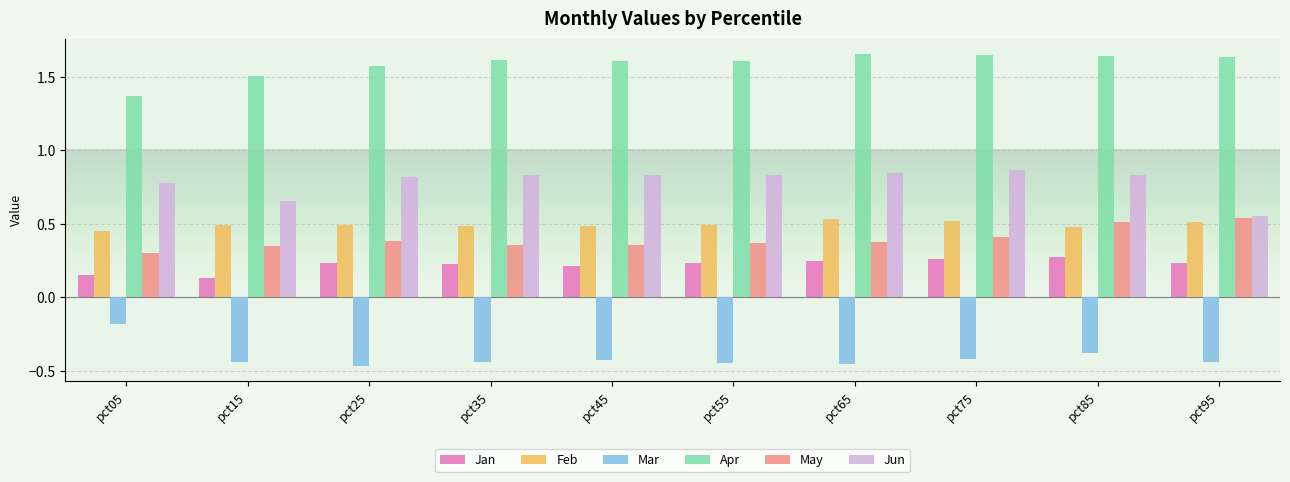

What is the sum of all Jan values?

2.2